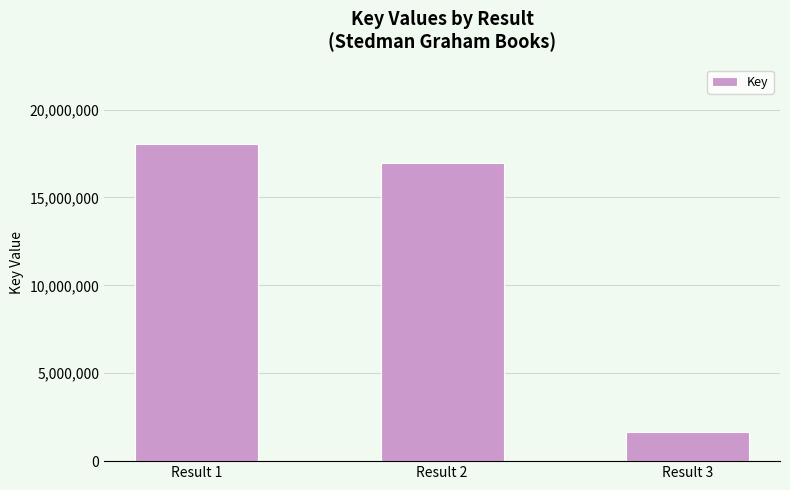

List the labels in order of value, largest first.

Result 1, Result 2, Result 3